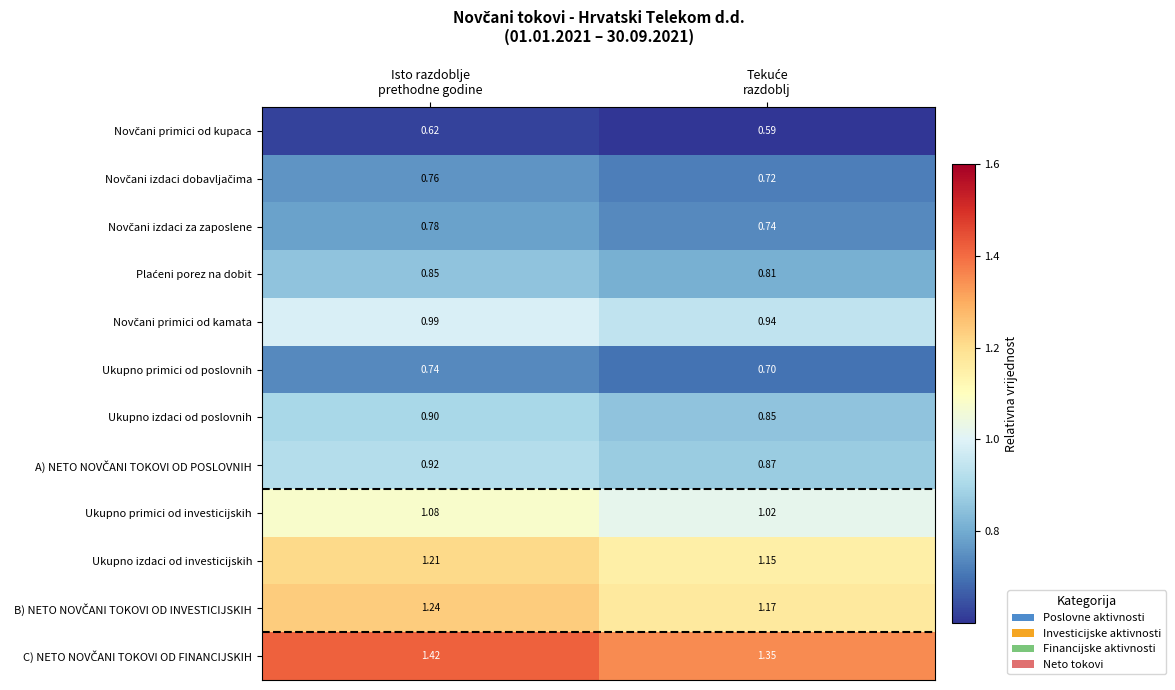

How many distinct data groups are displayed?

12